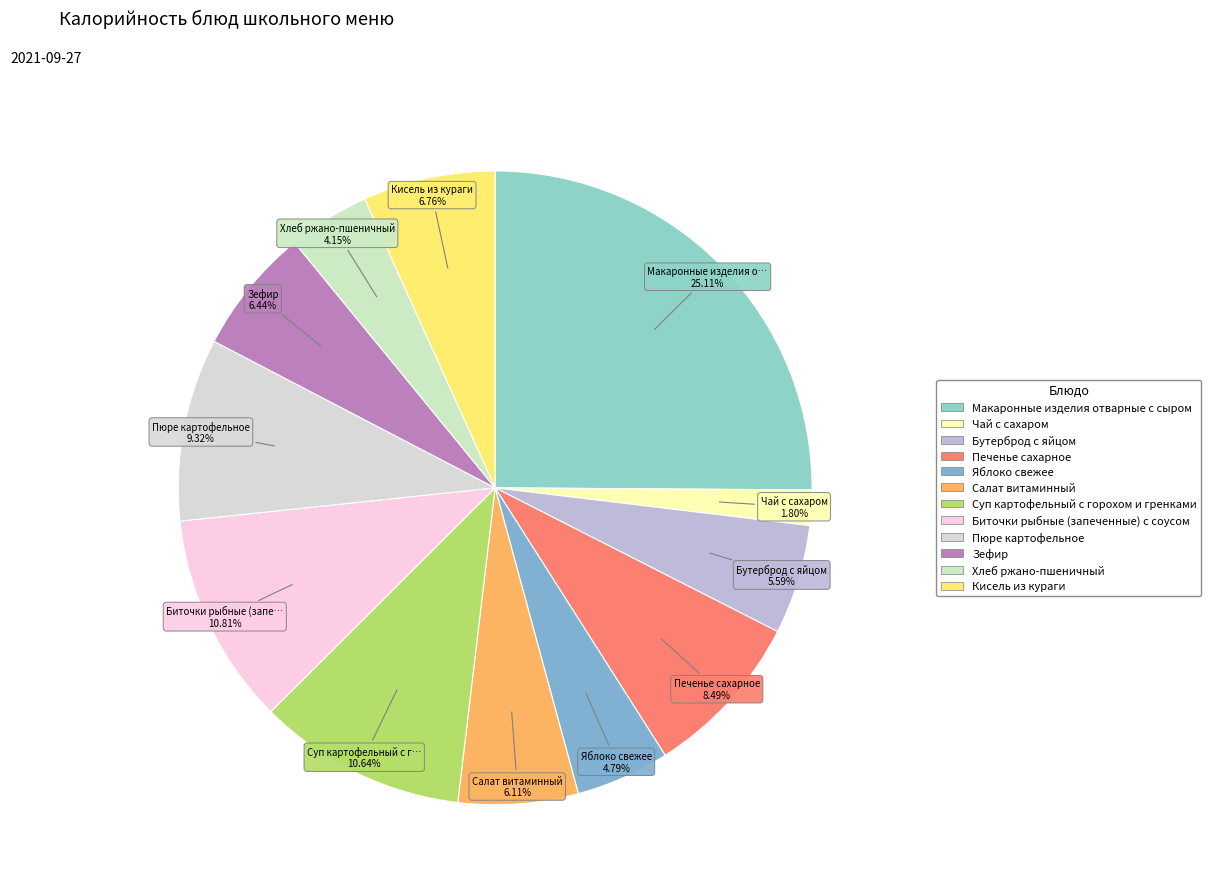

Which slice is the largest?

Макаронные изделия отварные с сыром